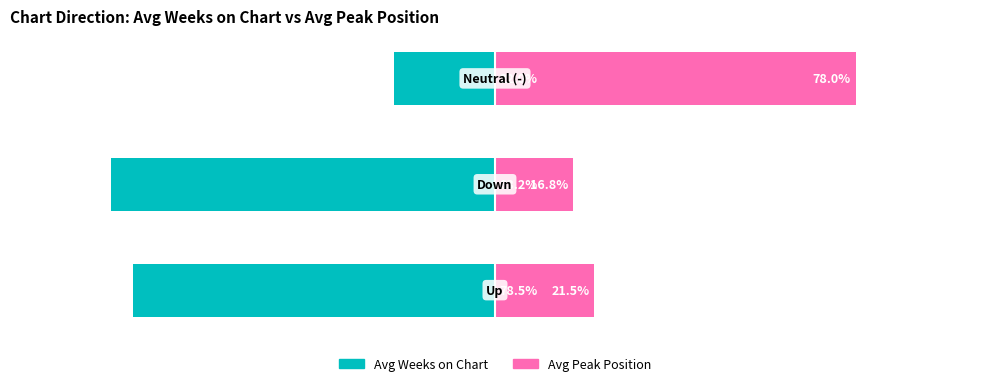

Rank the series by their average value, from lowest to highest.

Avg Weeks on Chart, Avg Peak Position